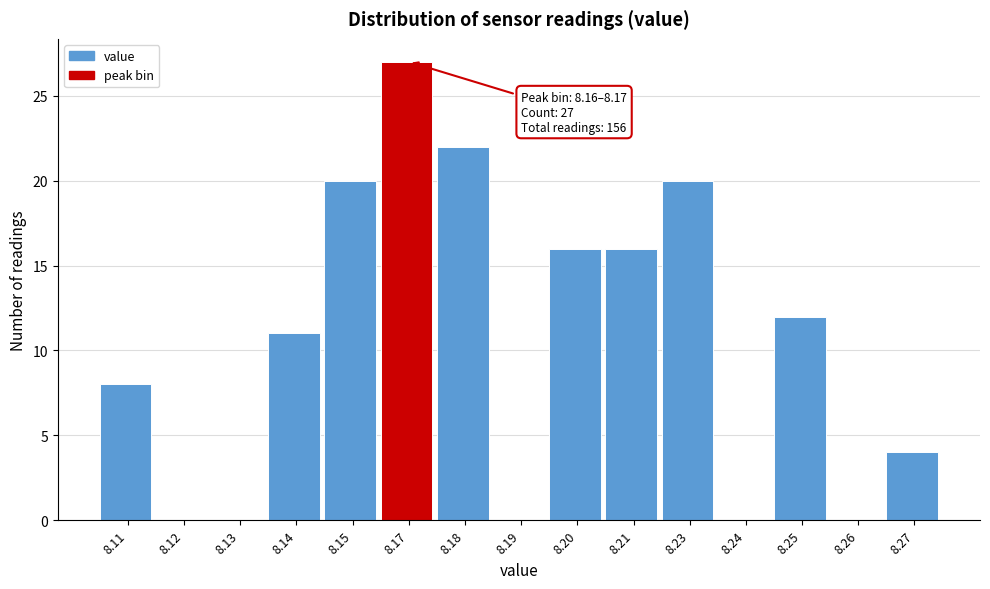

Reading right to left, list all the values displayed in this chart.

8.27=4	8.26=0	8.25=12	8.24=0	8.23=20	8.21=16	8.20=16	8.19=0	8.18=22	8.17=27	8.15=20	8.14=11	8.13=0	8.12=0	8.11=8